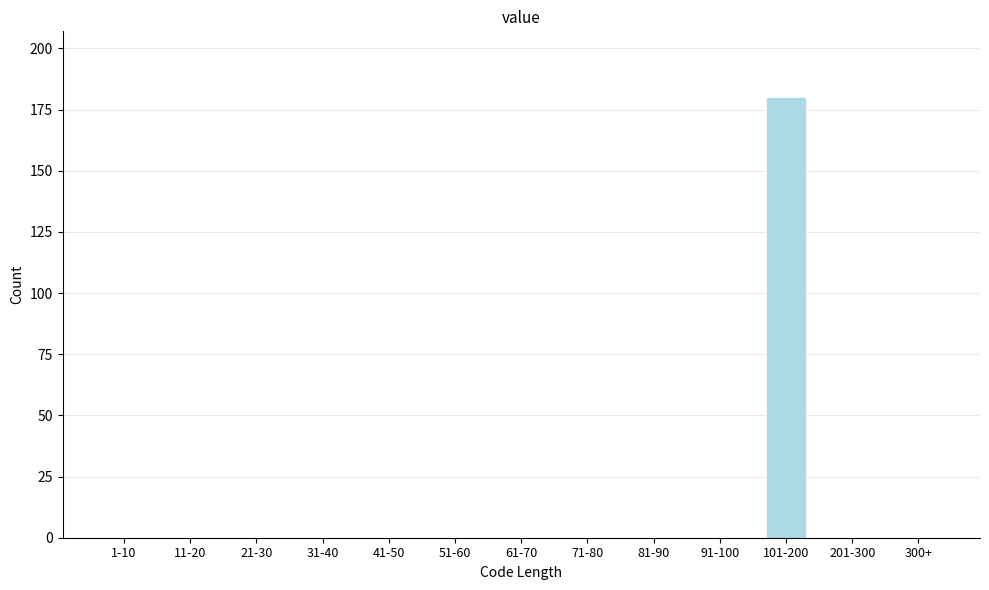

Reading left to right, list all the values displayed in this chart.

1-10=0	11-20=0	21-30=0	31-40=0	41-50=0	51-60=0	61-70=0	71-80=0	81-90=0	91-100=0	101-200=180	201-300=0	300+=0